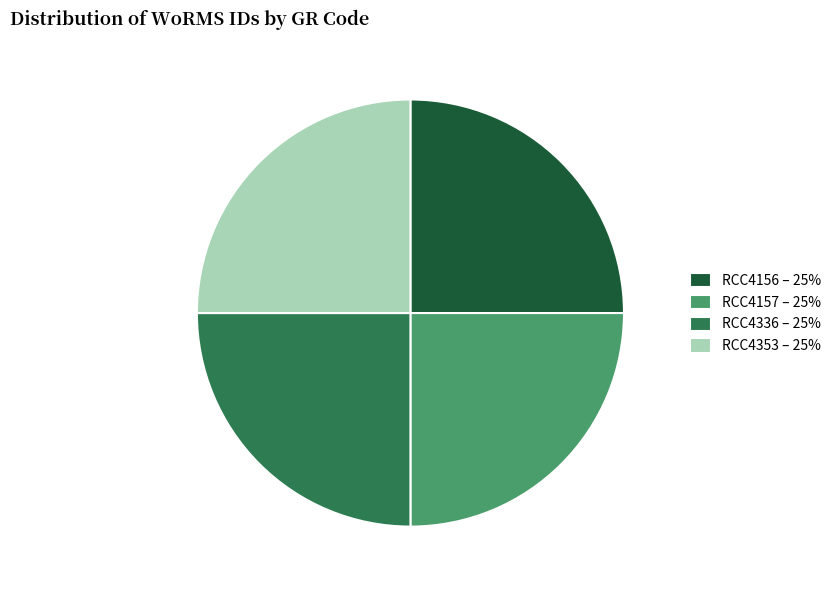

True or false: RCC4336 accounts for 25% of the total.

True